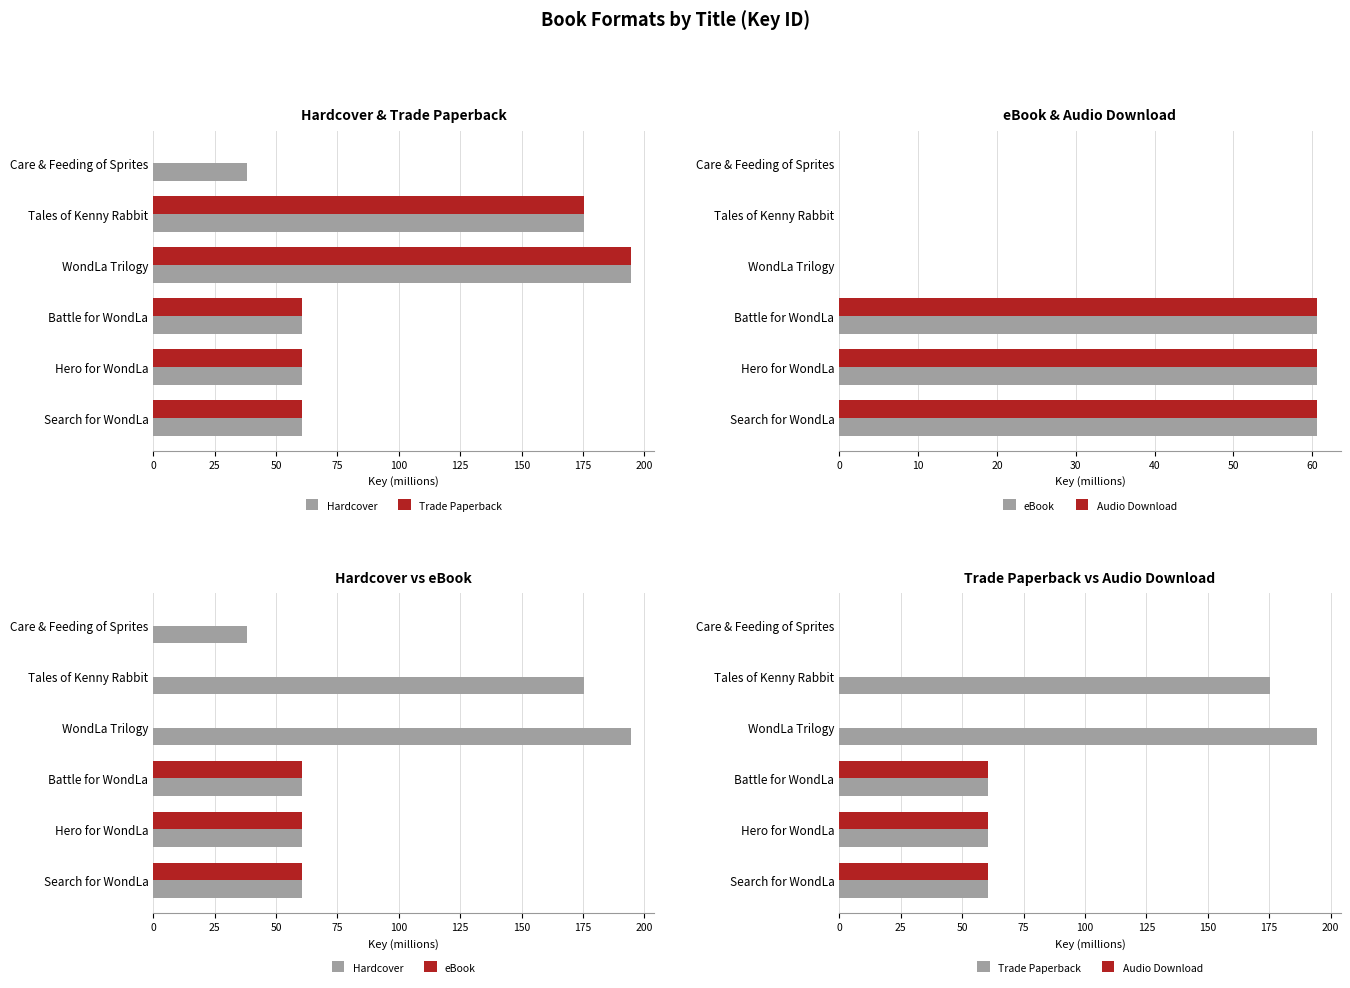

What is the value of the eBook bar at the 1st from the left?

60.6